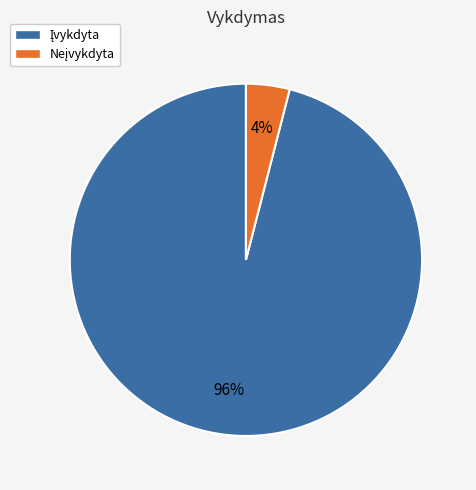

To the nearest percent, what is the difference between the largest and smallest slice percentages?

92%